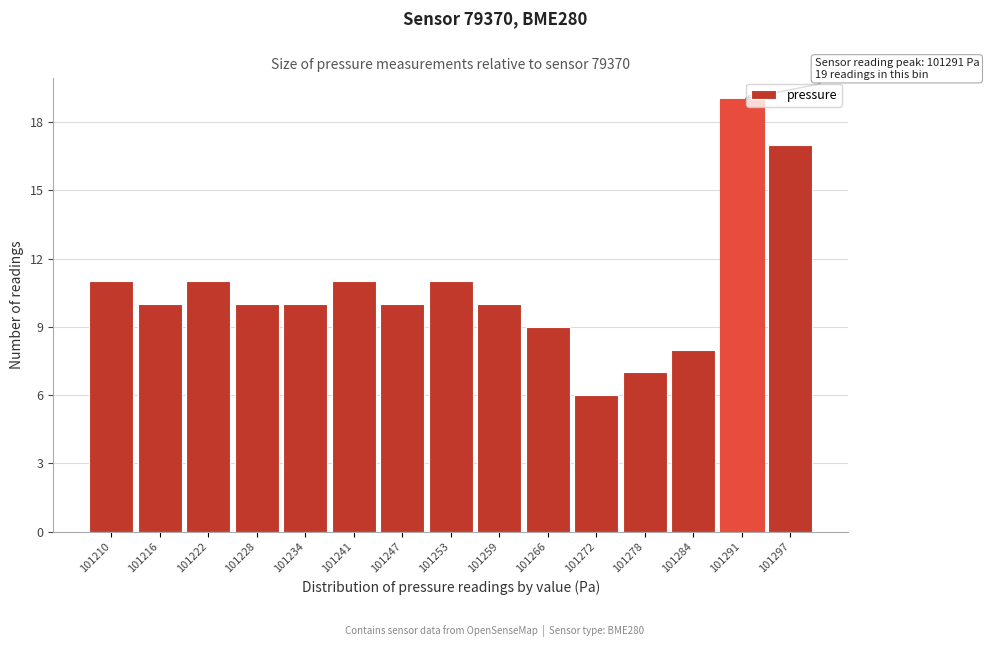

Reading left to right, transcribe all the data shown in this chart.

101210=11	101216=10	101222=11	101228=10	101234=10	101241=11	101247=10	101253=11	101259=10	101266=9	101272=6	101278=7	101284=8	101291=19	101297=17